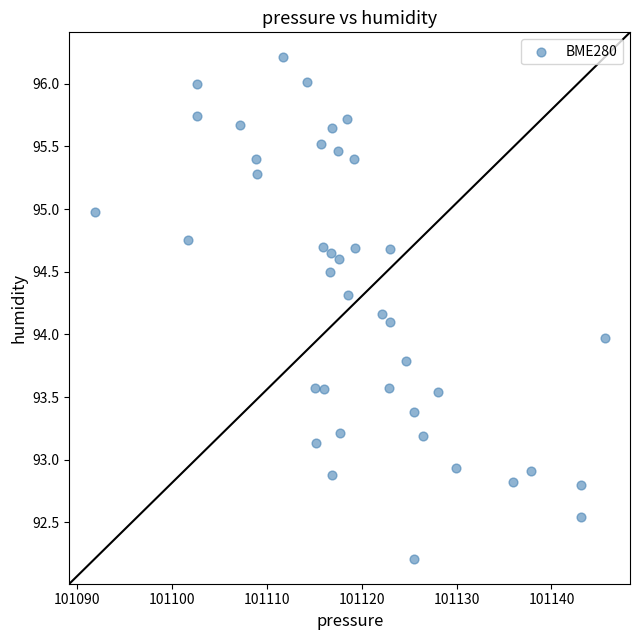

What is the range of X values (max minus min)?

53.7